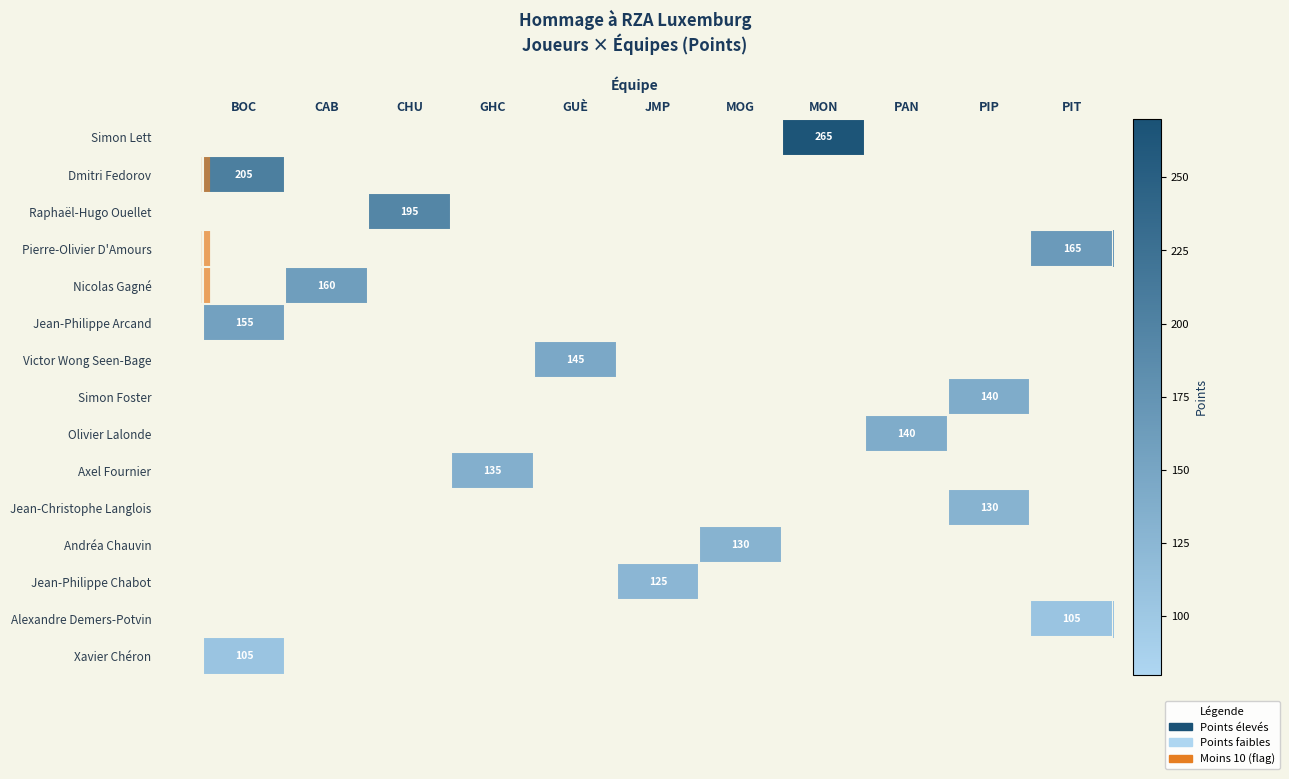

Is it true that Alexandre Demers-Potvin equals 52 at PIT?

False